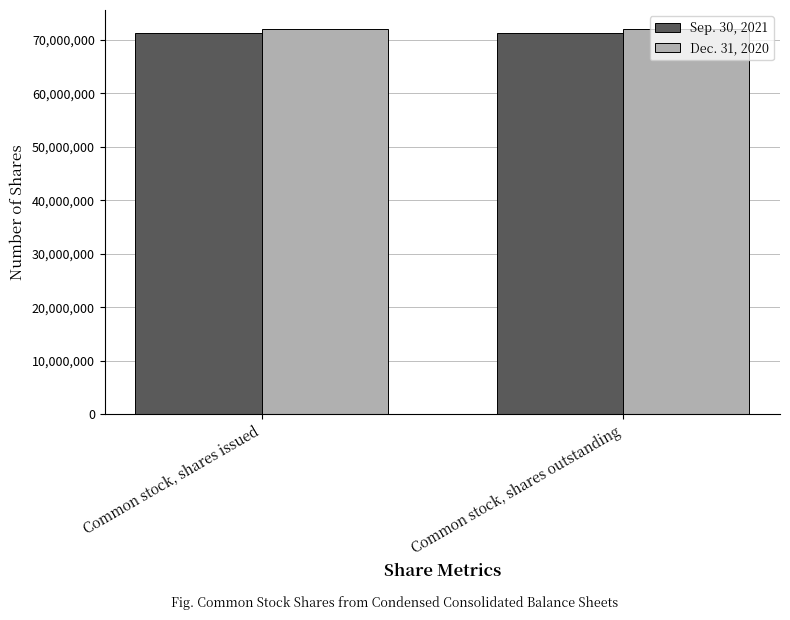

What is the spread (max minus min) of values at Common stock, shares outstanding?

737251